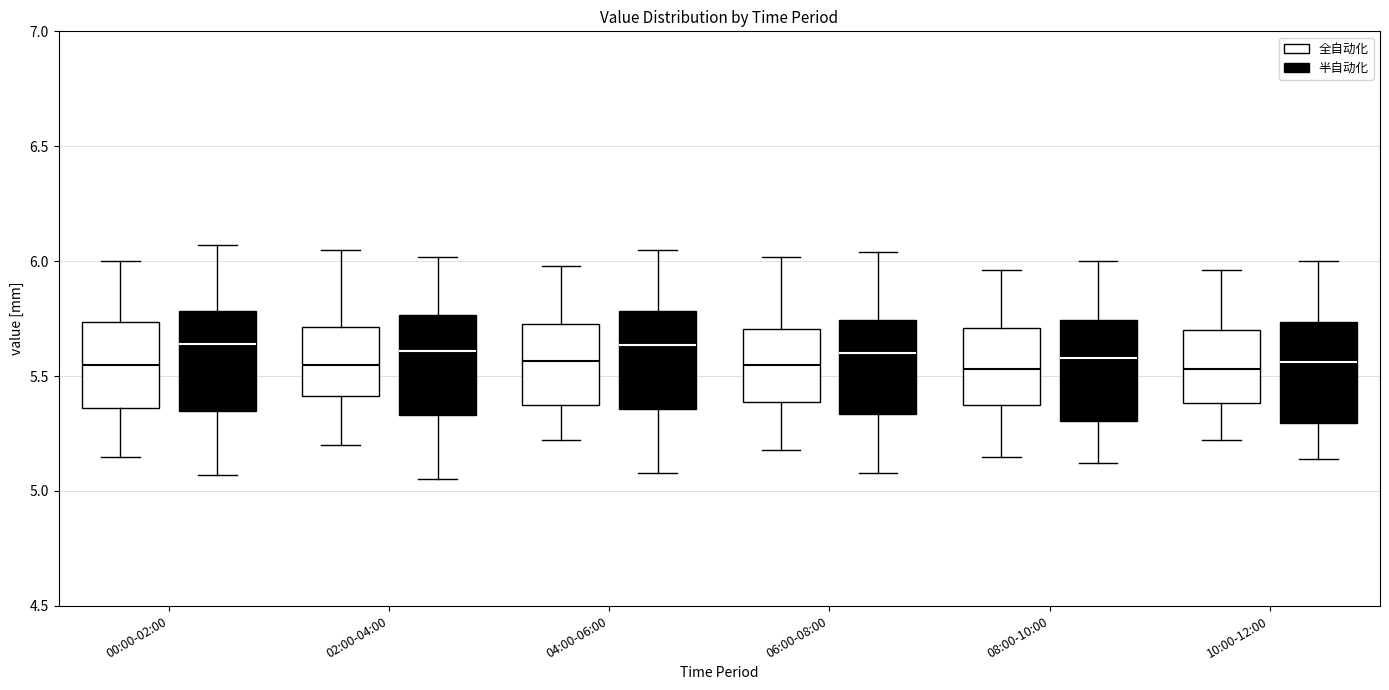

Reading left to right, read every box against the y-axis: the position of its median line, the range the box covers, and the ends of its whiskers. The values are not printed on the chart, so give them approximately, as read against the axis.

00:00-02:00 (全自动化): median 5.55, box 5.35 to 5.75, whiskers 5.15 to 6.00
00:00-02:00 (半自动化): median 5.65, box 5.35 to 5.80, whiskers 5.05 to 6.05
02:00-04:00 (全自动化): median 5.55, box 5.40 to 5.70, whiskers 5.20 to 6.05
02:00-04:00 (半自动化): median 5.60, box 5.35 to 5.75, whiskers 5.05 to 6.00
04:00-06:00 (全自动化): median 5.55, box 5.35 to 5.75, whiskers 5.20 to 6.00
04:00-06:00 (半自动化): median 5.65, box 5.35 to 5.80, whiskers 5.10 to 6.05
06:00-08:00 (全自动化): median 5.55, box 5.40 to 5.70, whiskers 5.20 to 6.00
06:00-08:00 (半自动化): median 5.60, box 5.35 to 5.75, whiskers 5.10 to 6.05
08:00-10:00 (全自动化): median 5.55, box 5.40 to 5.70, whiskers 5.15 to 5.95
08:00-10:00 (半自动化): median 5.60, box 5.30 to 5.75, whiskers 5.10 to 6.00
10:00-12:00 (全自动化): median 5.55, box 5.40 to 5.70, whiskers 5.20 to 5.95
10:00-12:00 (半自动化): median 5.55, box 5.30 to 5.75, whiskers 5.15 to 6.00